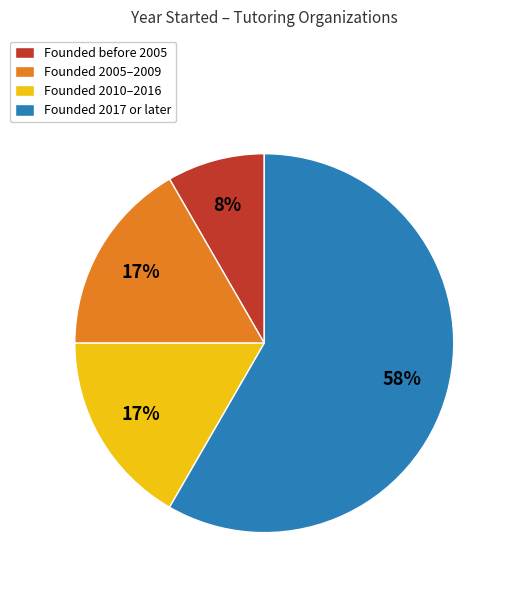

Do Founded 2017 or later and Founded 2005–2009 together represent more than half of the pie?

Yes